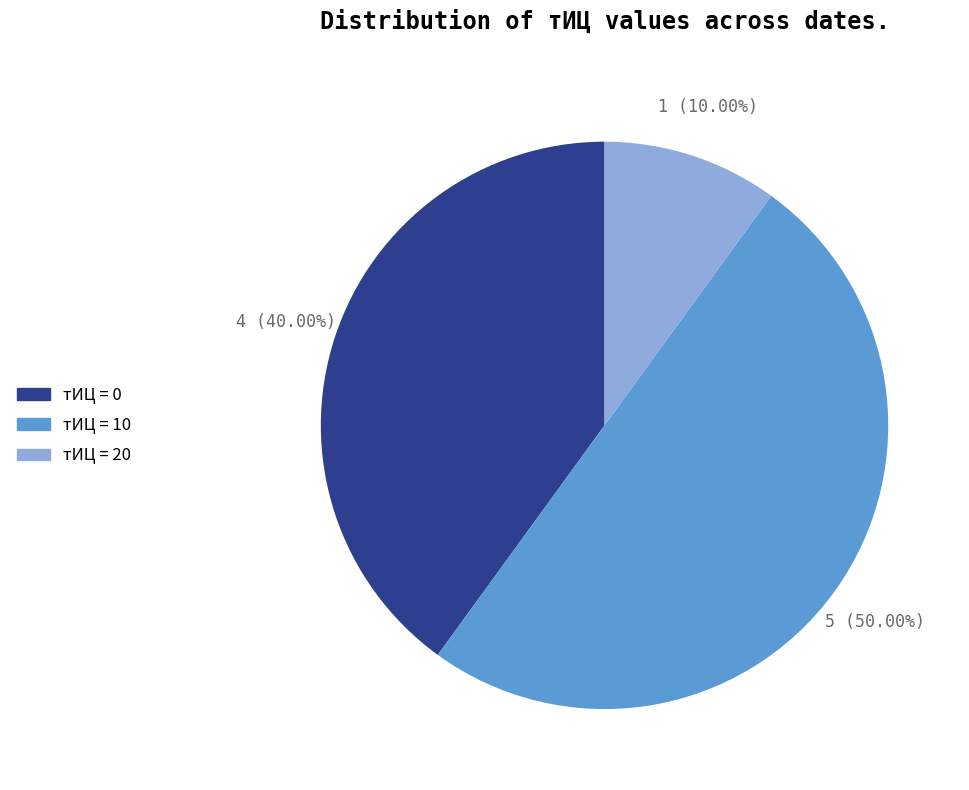

Count the number of slices in the pie.

3